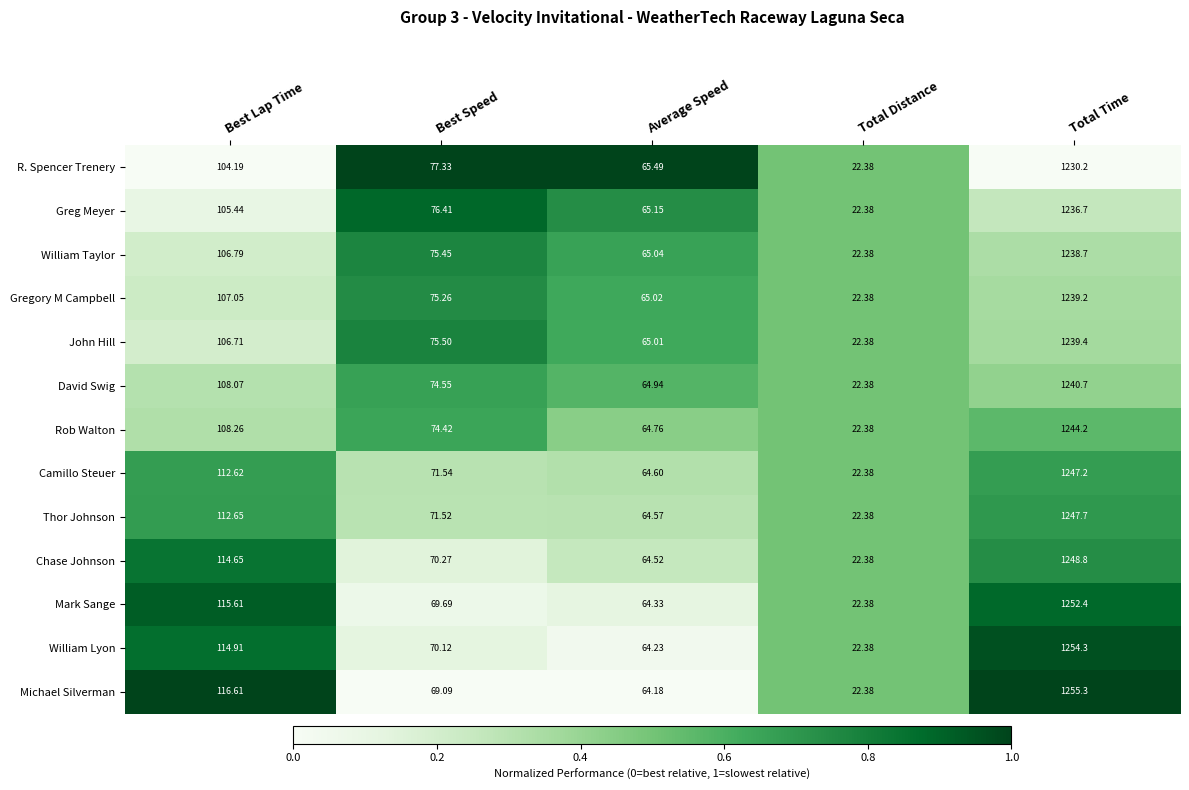

At which label does R. Spencer Trenery reach its minimum?

Total Distance